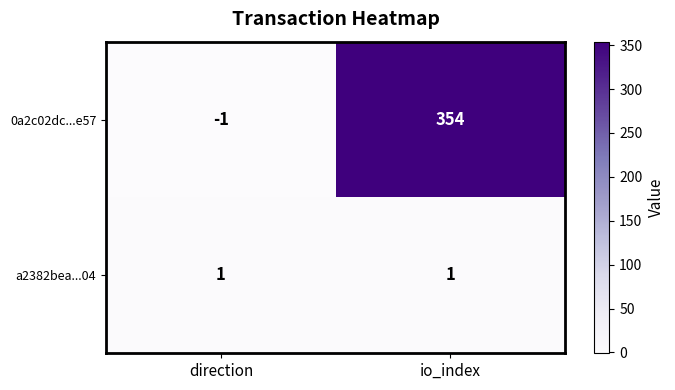

What is the highest value of the 0a2c02dc...e57 series?

354